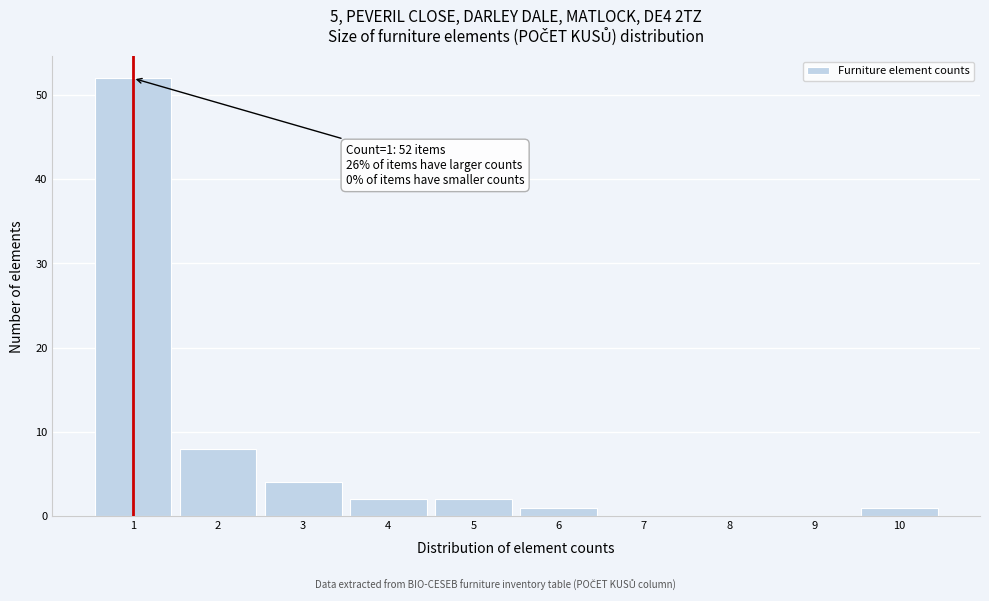

Which range on the x-axis has the tallest bar?

0.5 to 1.5